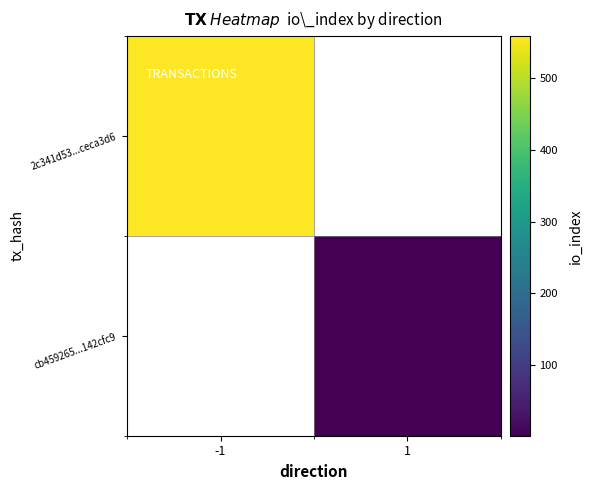

How many values in cb459265...142cfc9 are above zero?

1